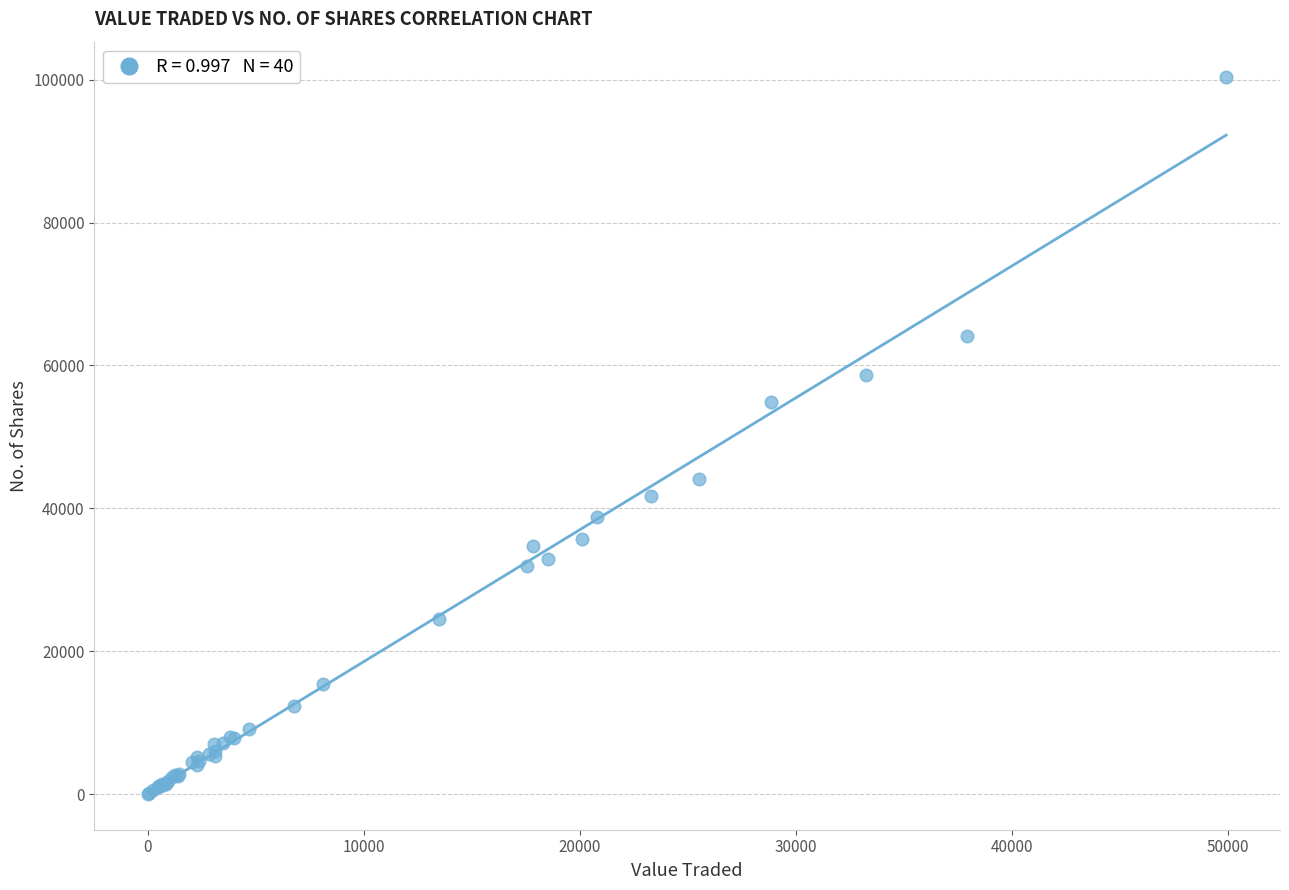

What Y value in the scatter plot is closest to 50174?

54879